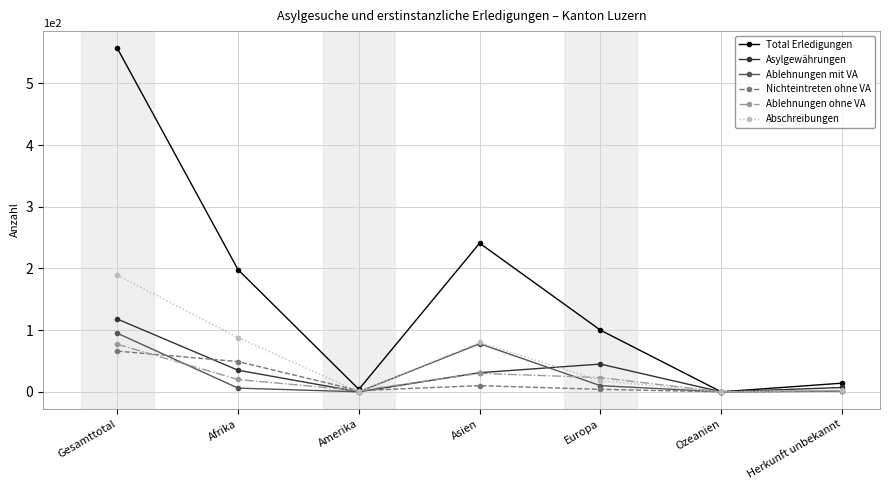

At which category is the sum across all series the highest?

Gesamttotal